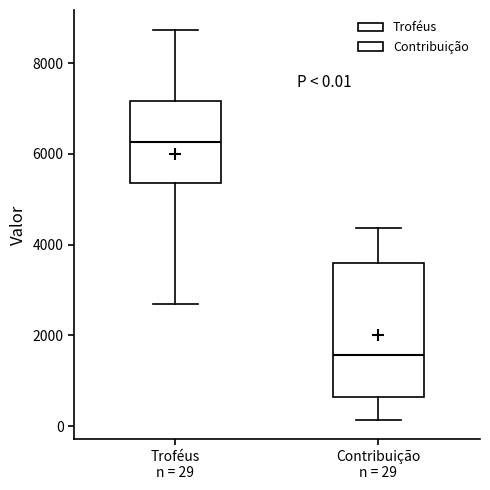

Which box's median line is the lowest?

Contribuição n = 29